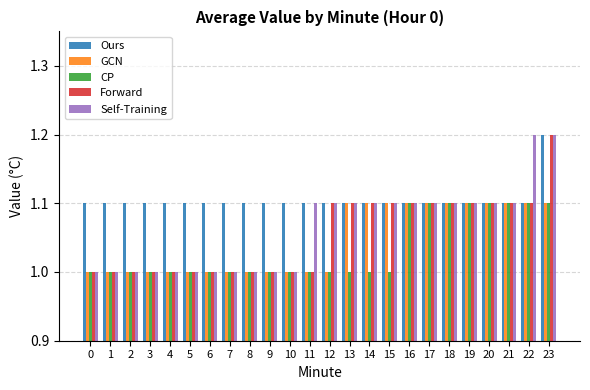

Are the bars horizontal?

No